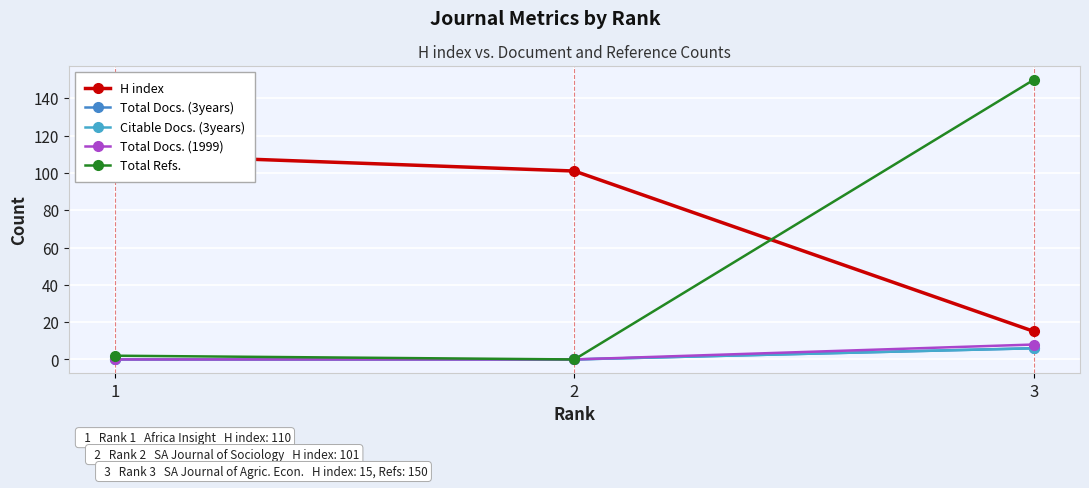

What is the maximum value shown in the chart?

150